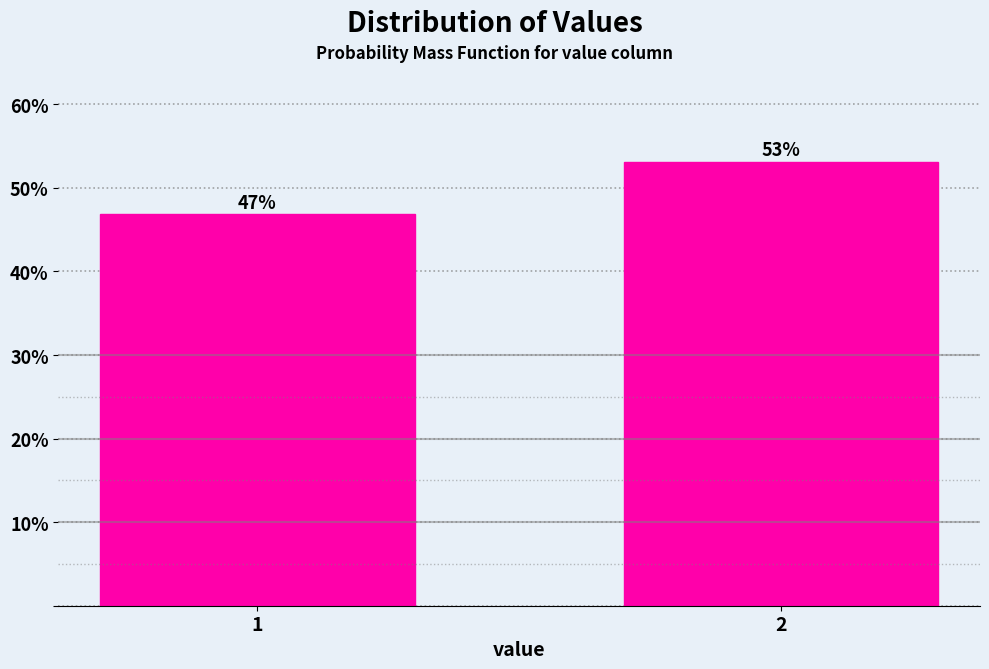

Approximately how many times larger is the value at 2 compared to 1?

1.1